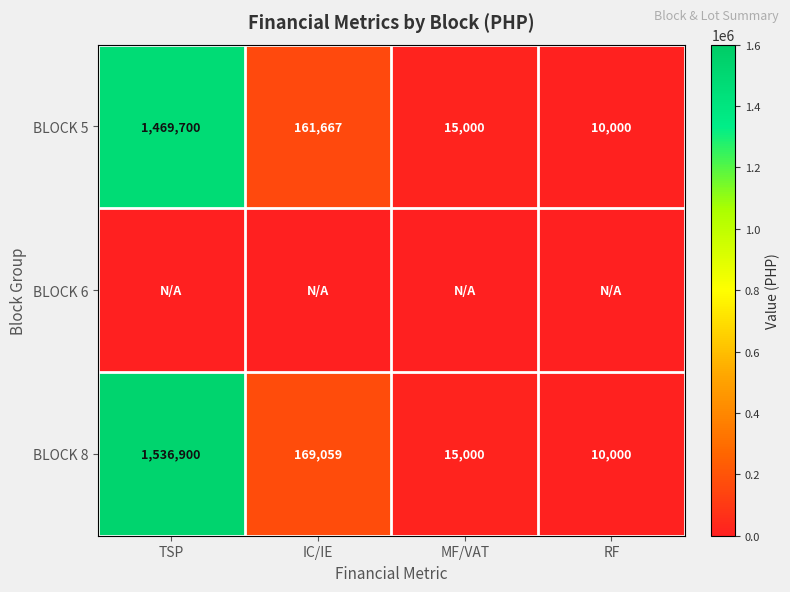

What is the difference between the highest and lowest values at IC/IE?

169059